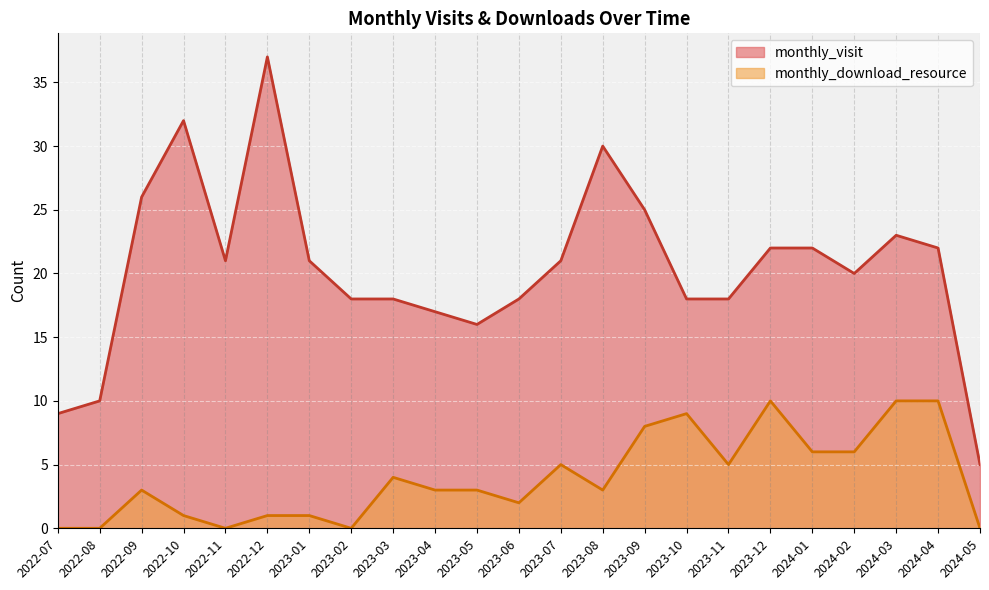

Reading left to right, list all the values displayed in this chart.

monthly_visit: 9	10	26	32	21	37	21	18	18	17	16	18	21	30	25	18	18	22	22	20	23	22	5
monthly_download_resource: 0	0	3	1	0	1	1	0	4	3	3	2	5	3	8	9	5	10	6	6	10	10	0